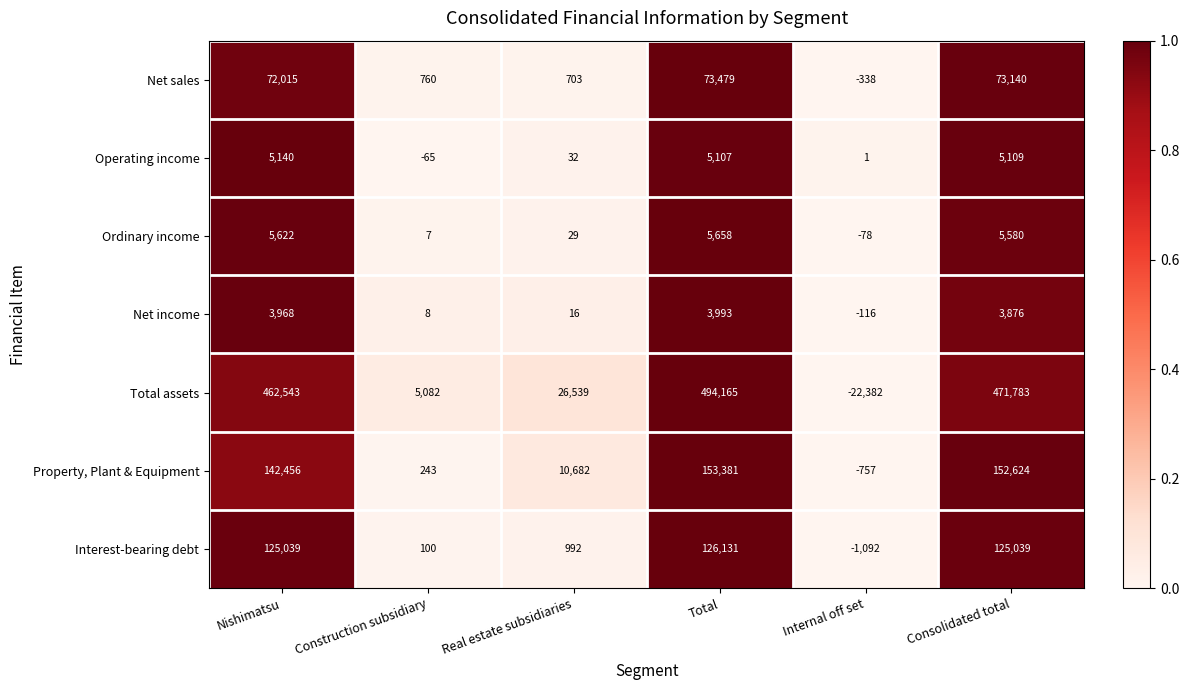

The value of Total assets at Real estate subsidiaries is 26539. True or false?

True